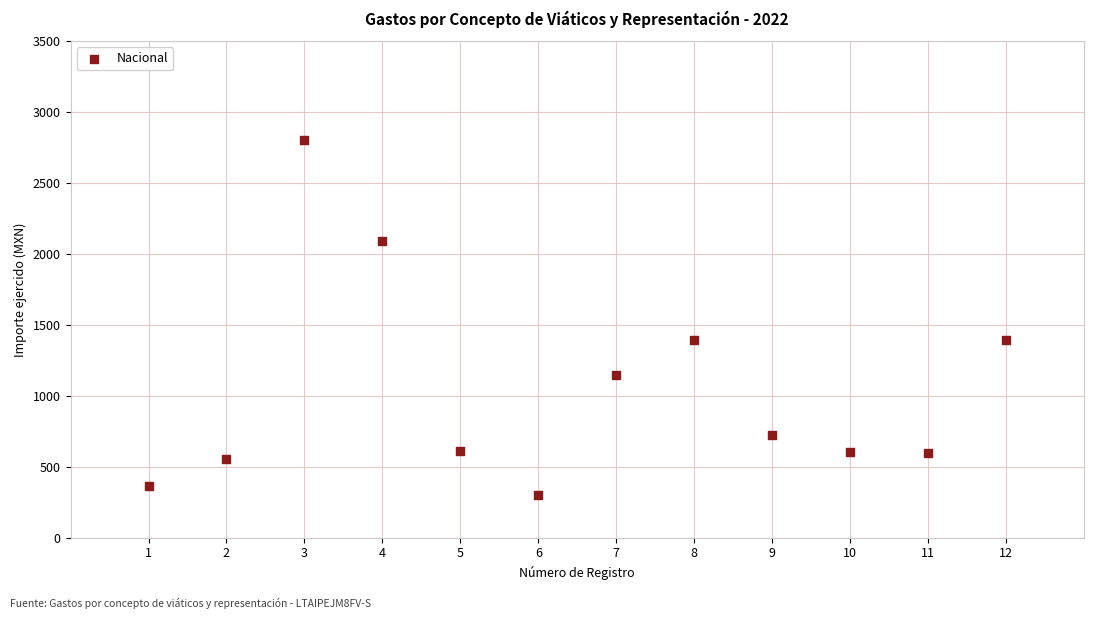

What is the average X value?

6.5